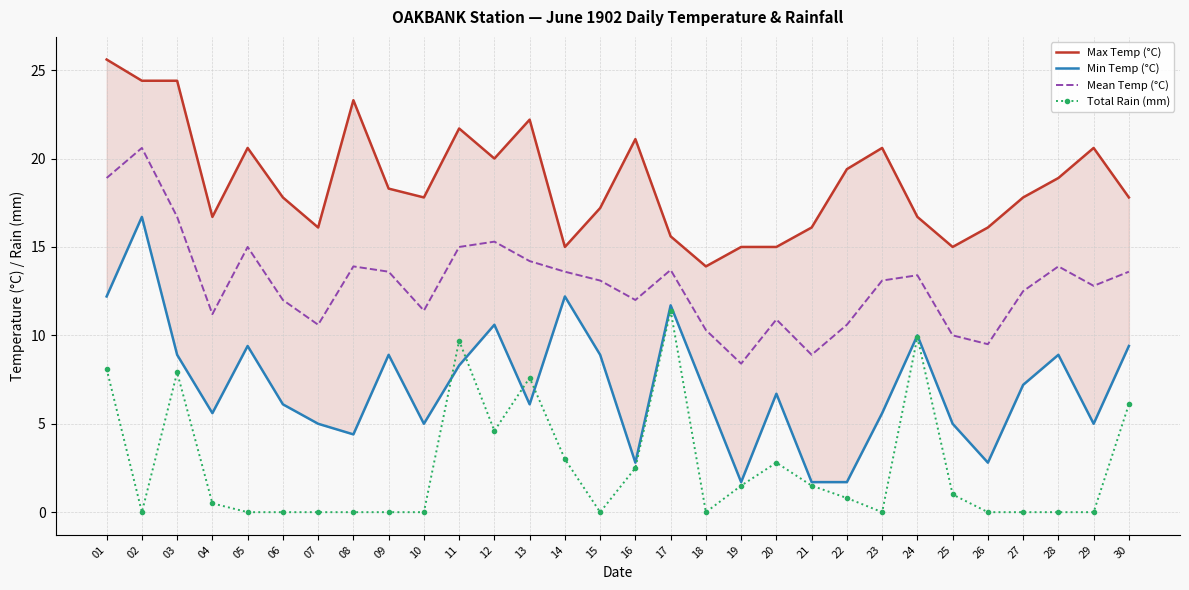

How many data points does each series have?

30